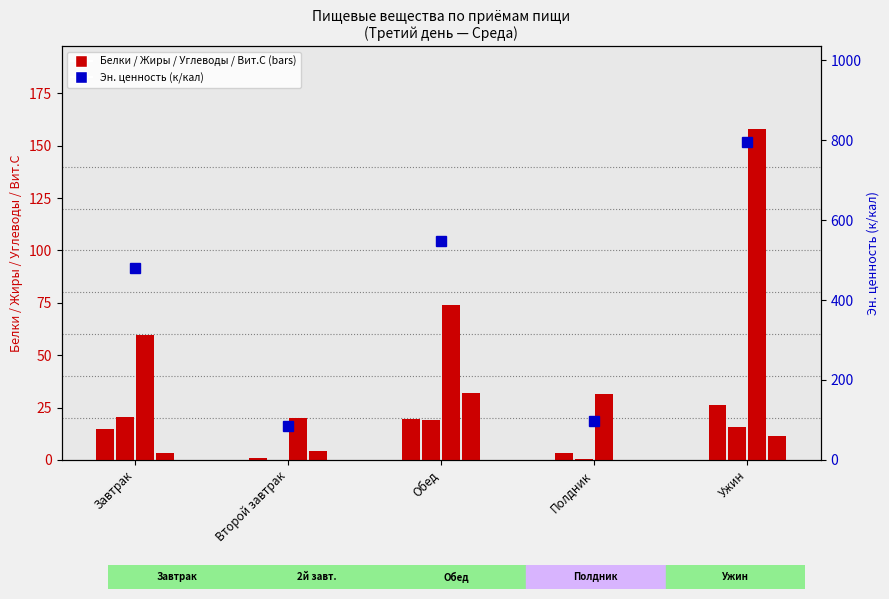

At which label does Эн. ценность (к/кал) reach its minimum?

Второй завтрак